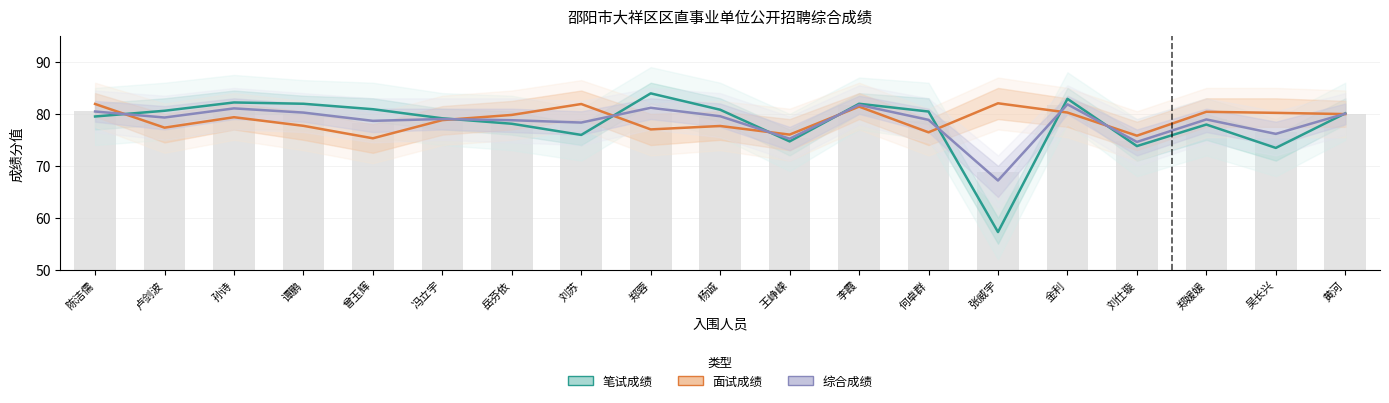

What is the label of the 3rd bar from the right?

郑媛媛